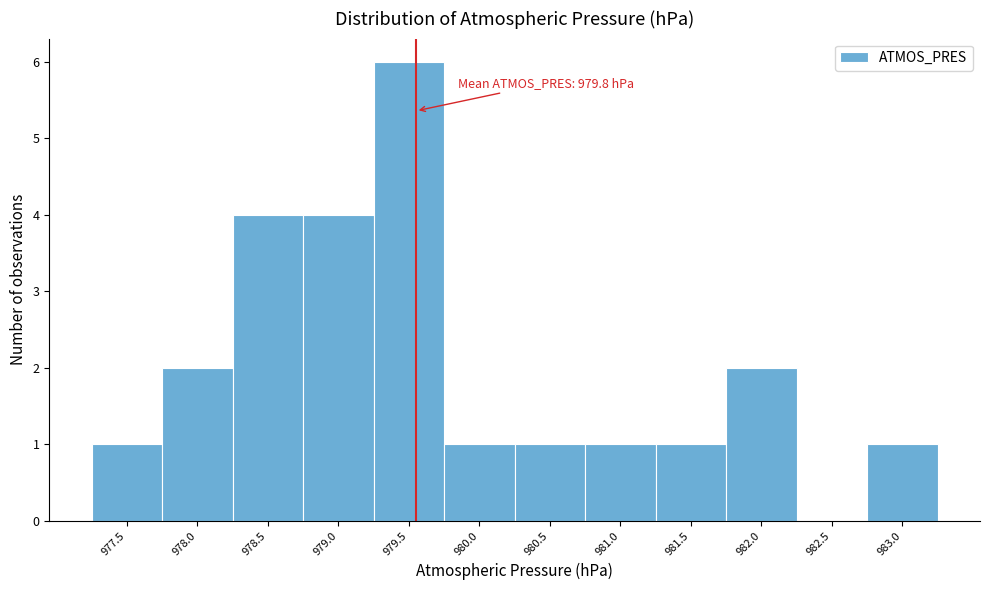

Reading left to right, extract all data points from this chart.

977.5=1	978.0=2	978.5=4	979.0=4	979.5=6	980.0=1	980.5=1	981.0=1	981.5=1	982.0=2	982.5=0	983.0=1